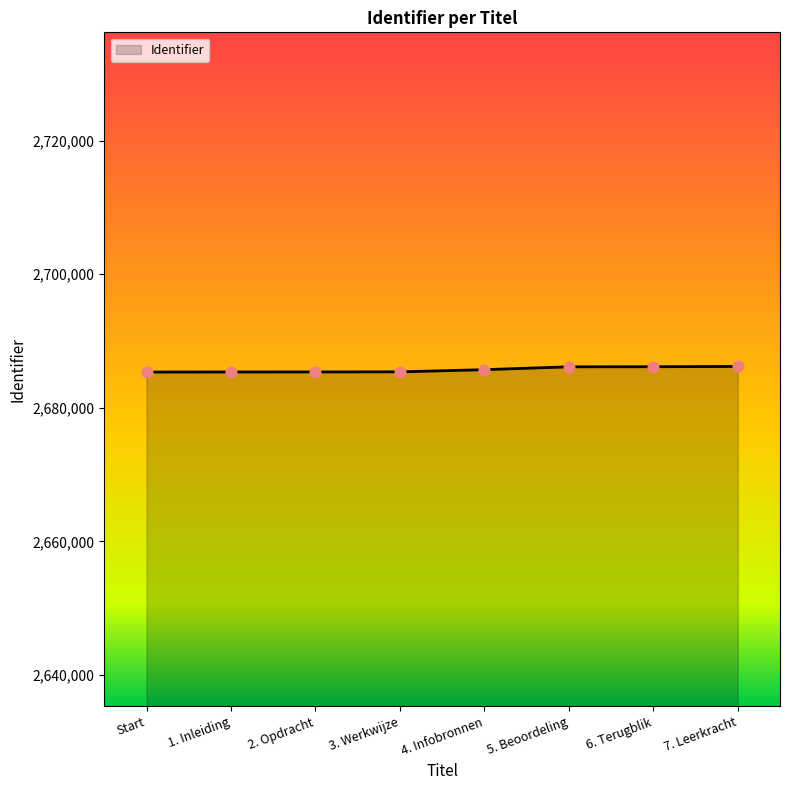

Approximately how many times larger is the value at 2. Opdracht compared to 3. Werkwijze?

1.0